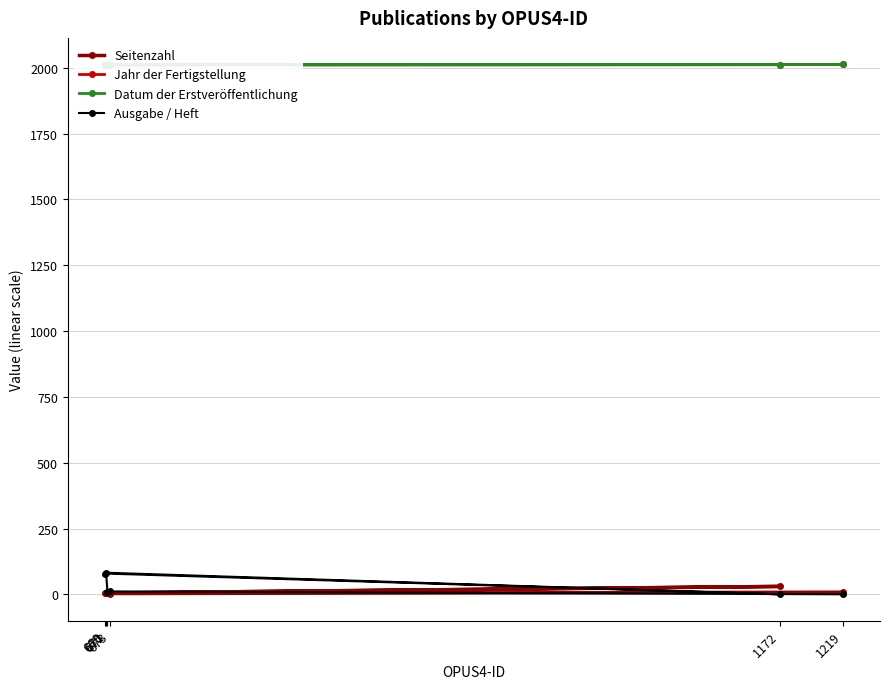

At which category does Ausgabe / Heft reach its first local peak?

673